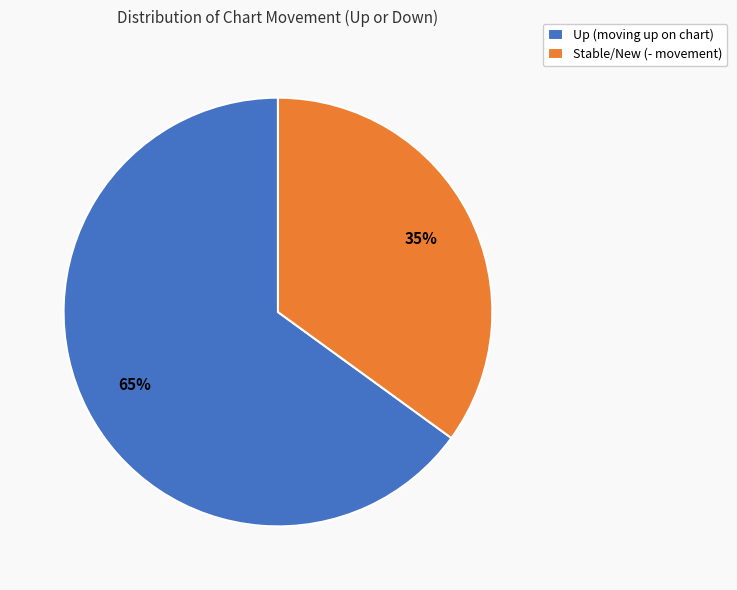

Count the number of slices in the pie.

2